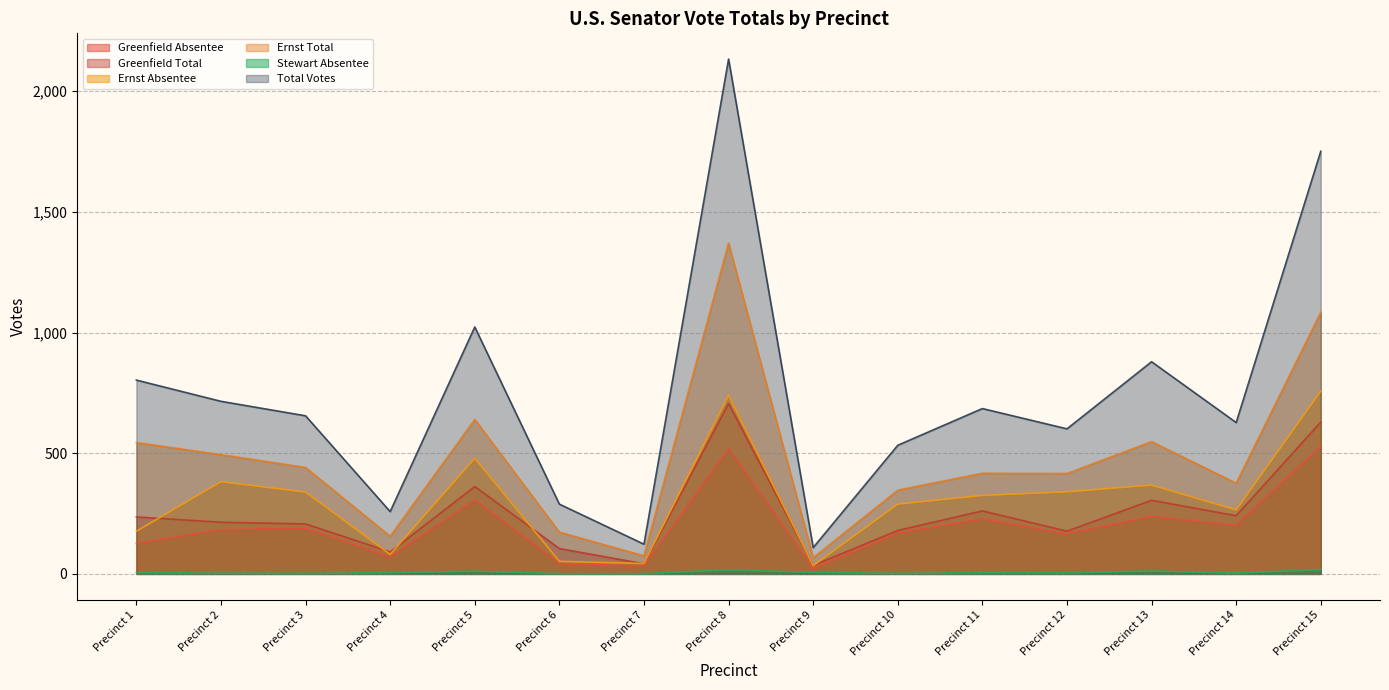

What is the difference between the highest and lowest values at Precinct 15?

1733